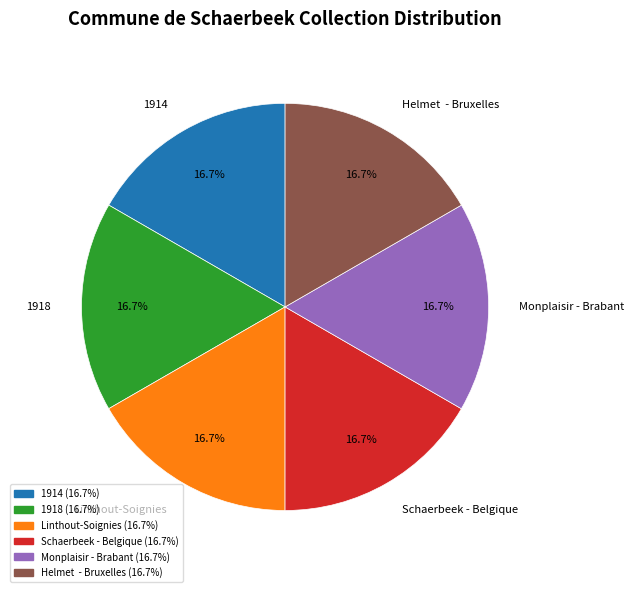

Is there a majority slice in this chart?

No